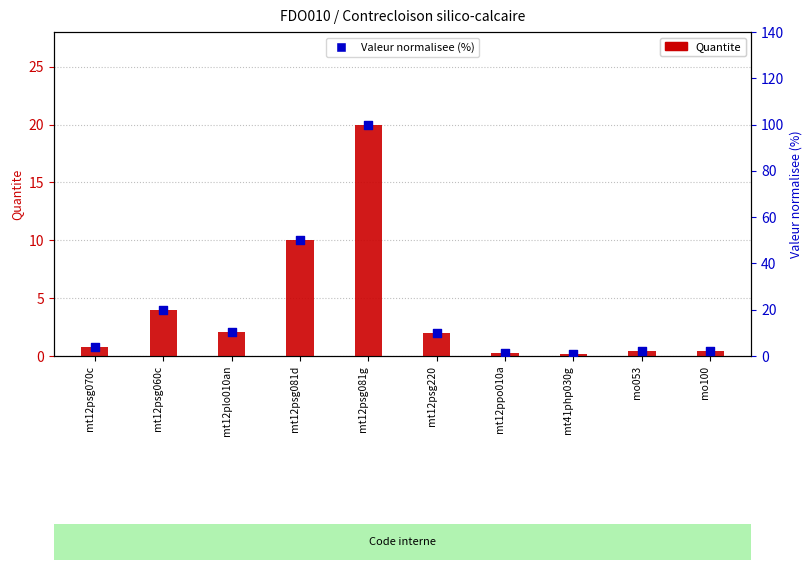

Which series has the largest total across all categories?

Valeur normalisee (%)